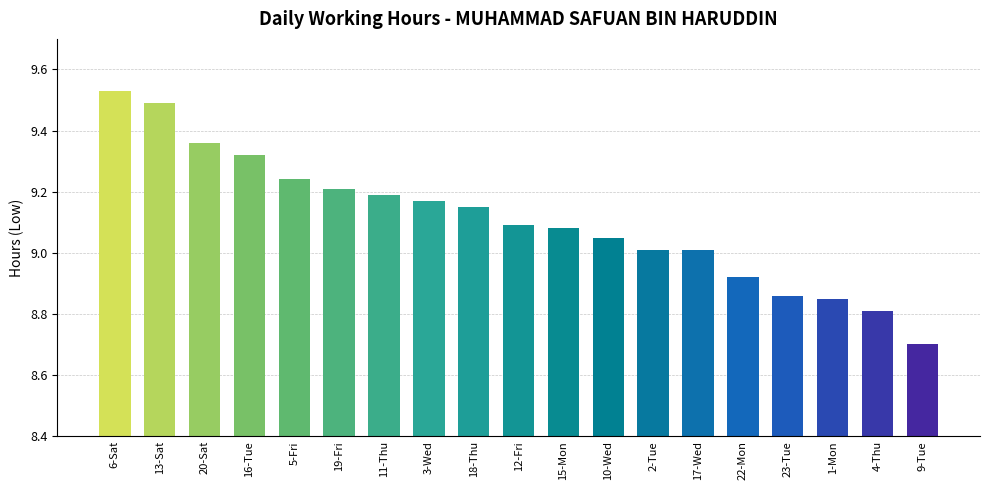

What is the minimum value shown in the chart?

8.7